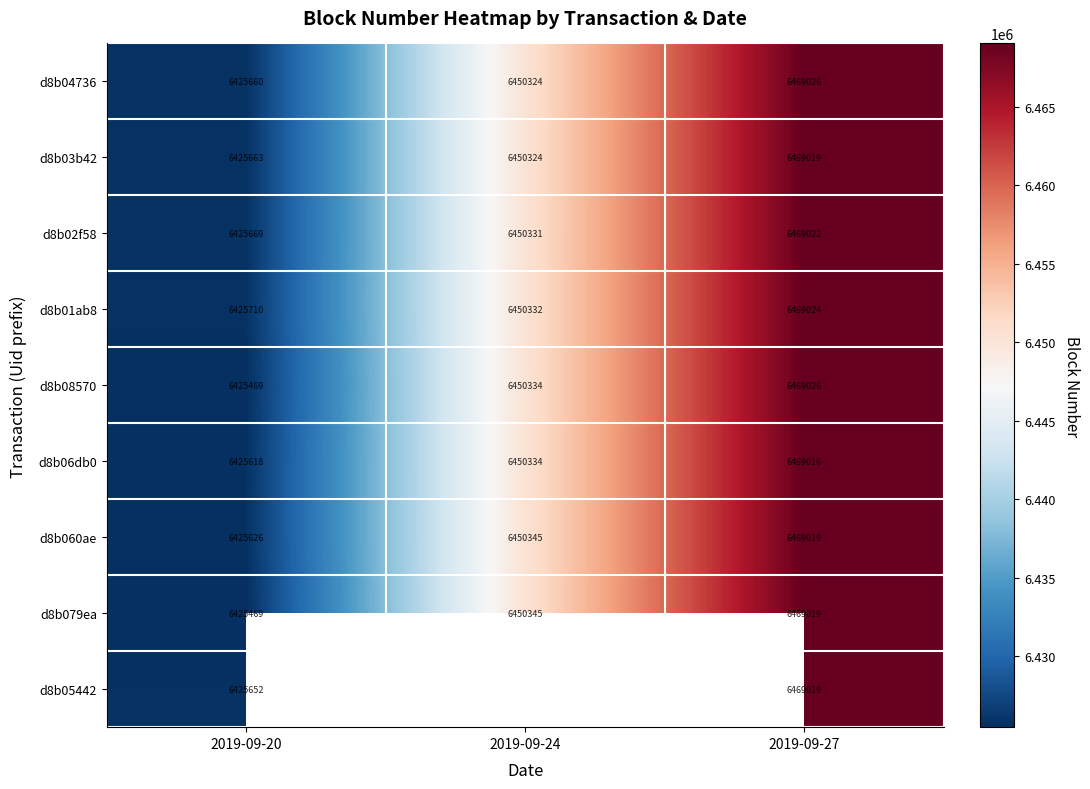

Which category has the highest value across all series?

2019-09-27